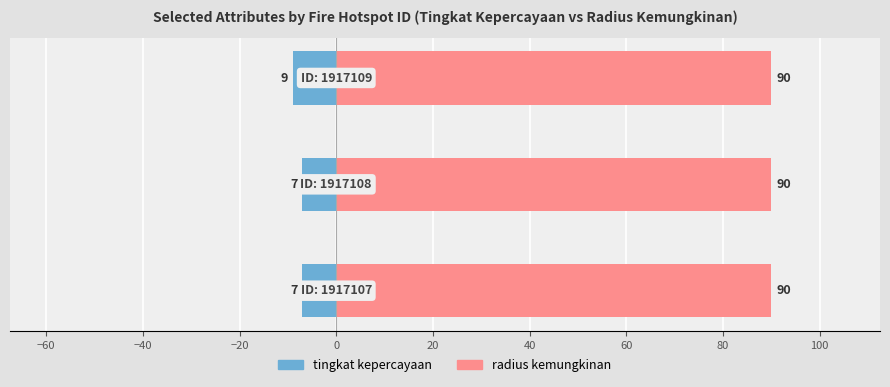

Rank the series at −40 from highest to lowest value.

radius kemungkinan, tingkat kepercayaan